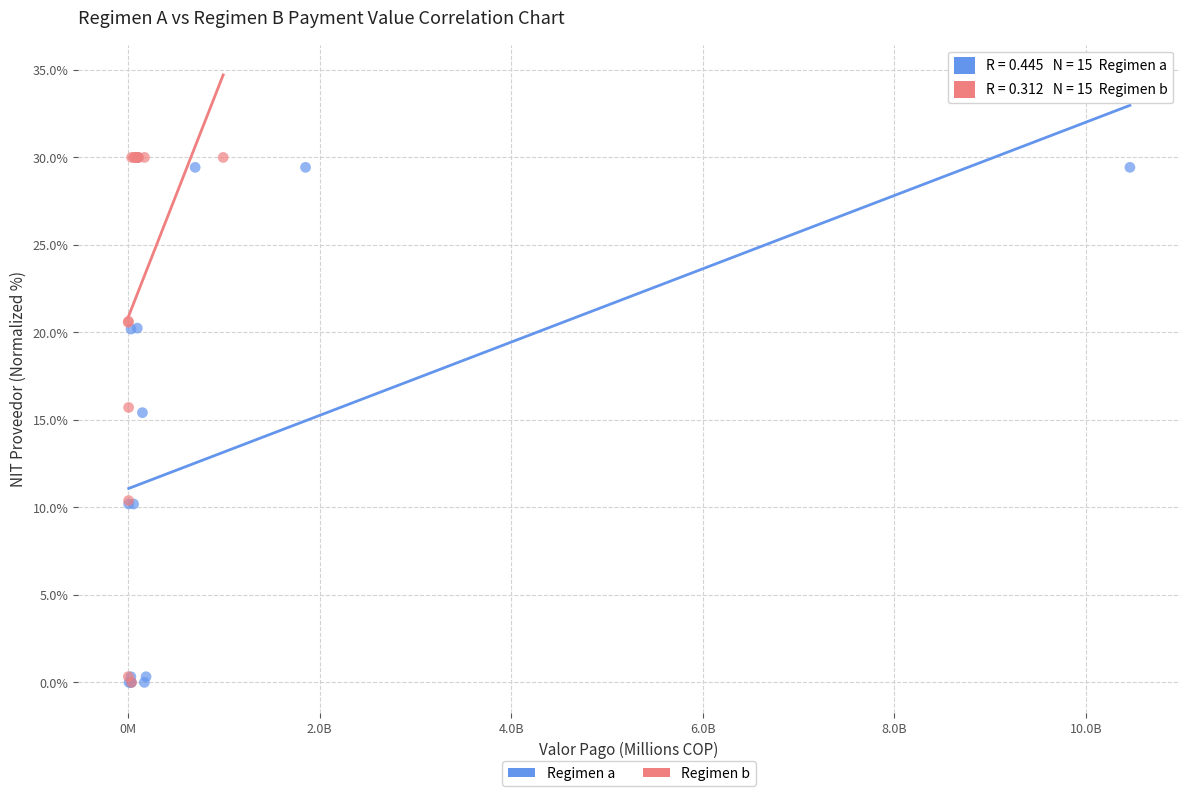

What are all the series names shown in the legend?

Regimen a, Regimen b